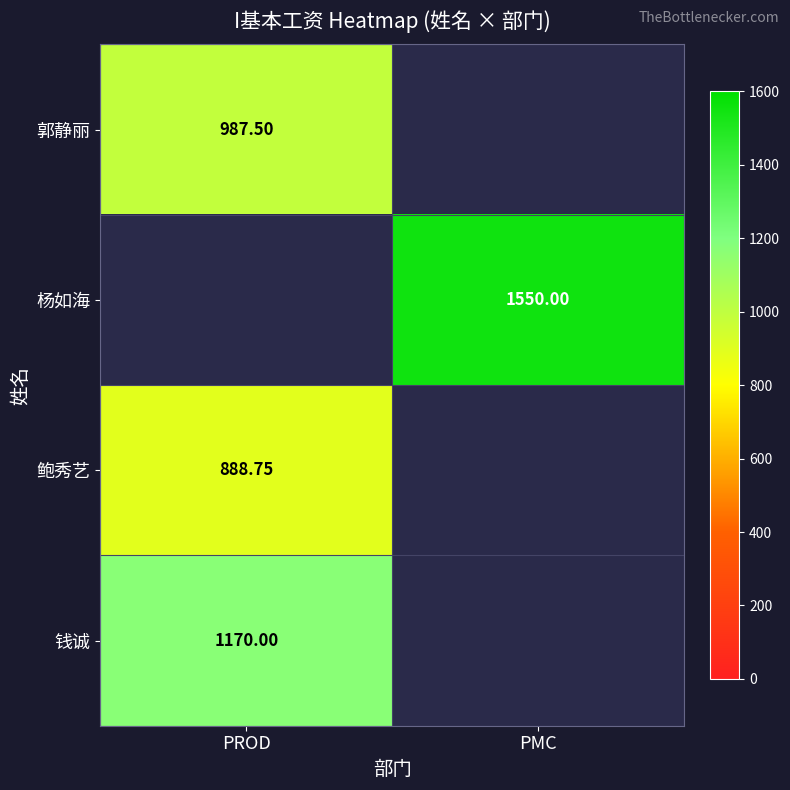

The value of 鲍秀艺 at PROD is 210.0. True or false?

False